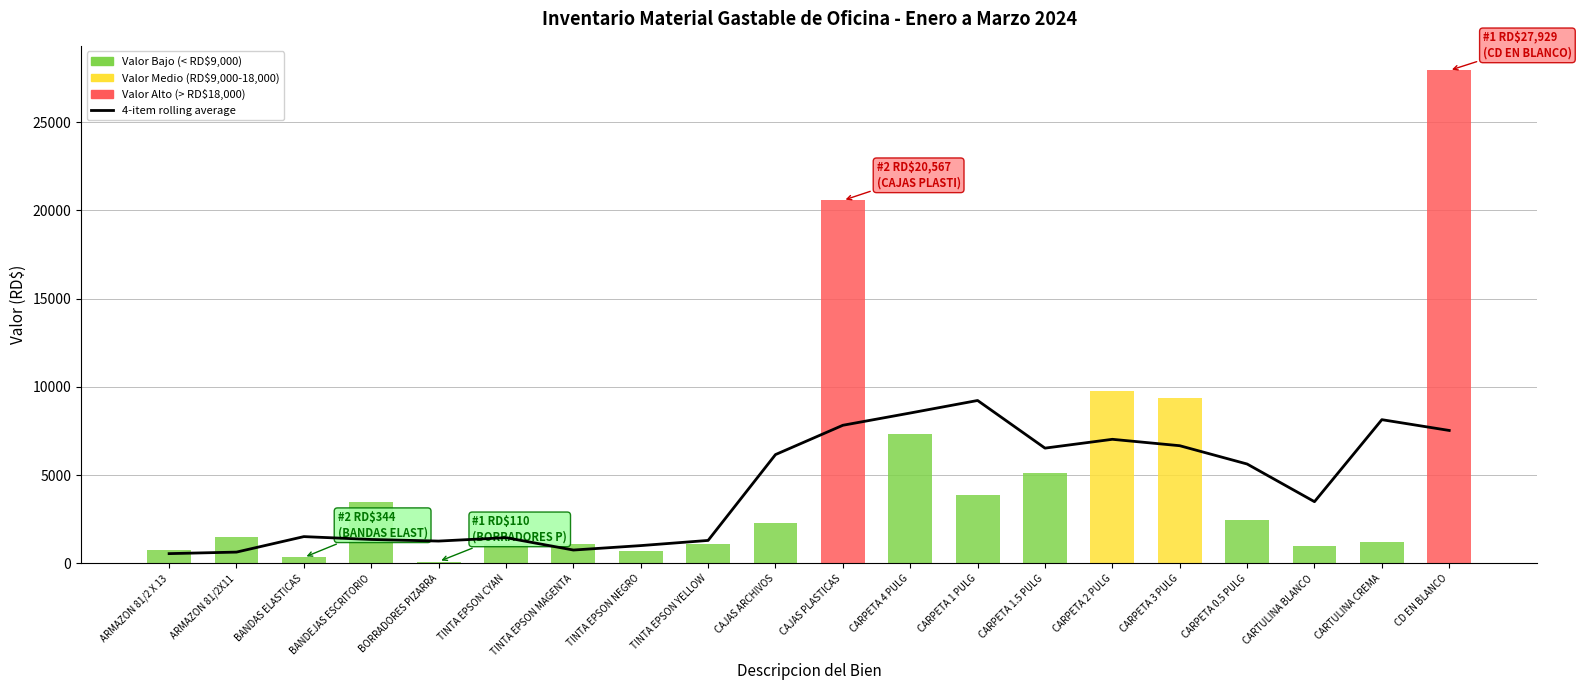

The chart shows a value of 1013.3 at TINTA EPSON NEGRO. True or false?

True